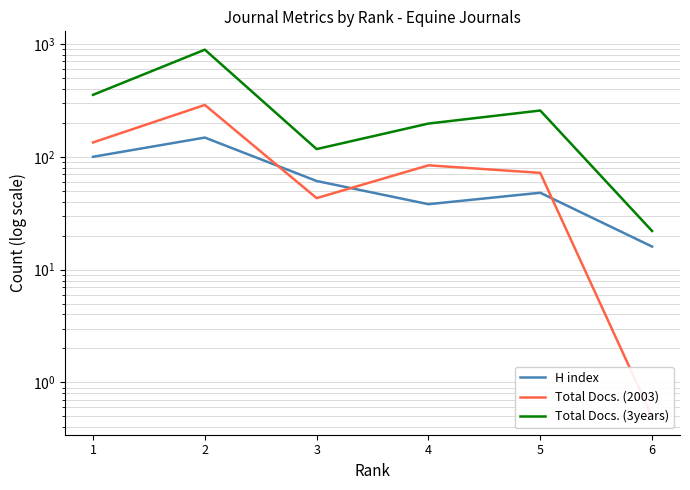

Reading left to right, extract all data points from this chart.

H index: 1=100.0	2=148.0	3=61.0	4=38.0	5=48.0	6=16.0
Total Docs. (2003): 1=134.0	2=288.0	3=43.0	4=84.0	5=72.0	6=0.5
Total Docs. (3years): 1=354.0	2=890.0	3=117.0	4=197.0	5=257.0	6=22.0